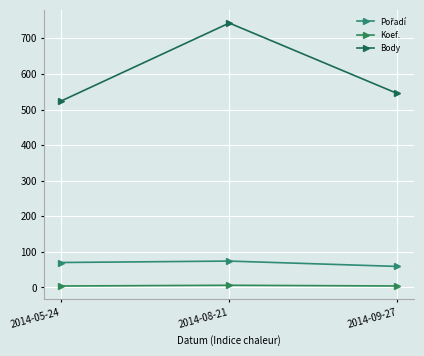

How many values in the Koef. series exceed 4?

1